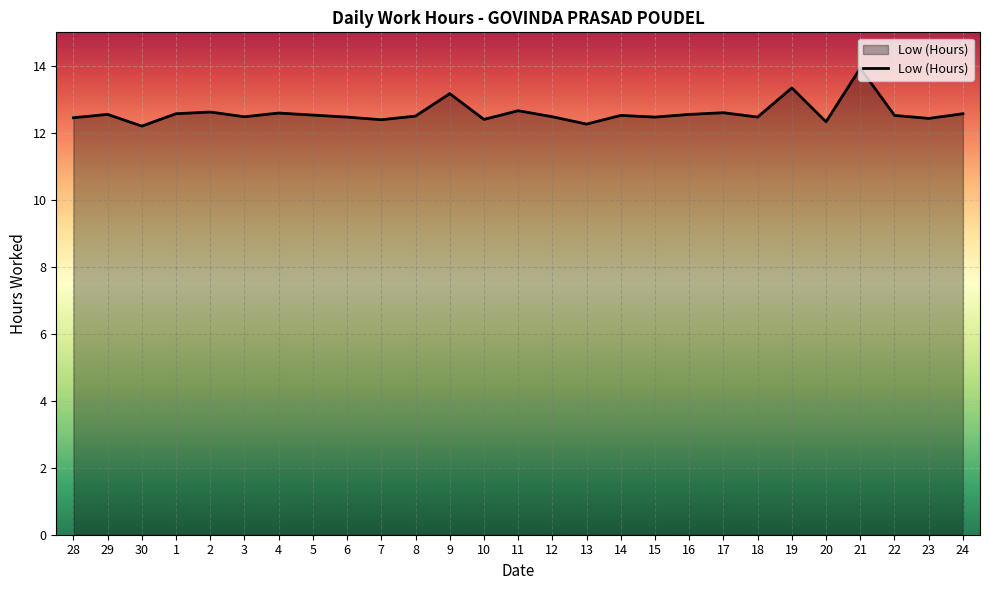

What is the average value?

12.6